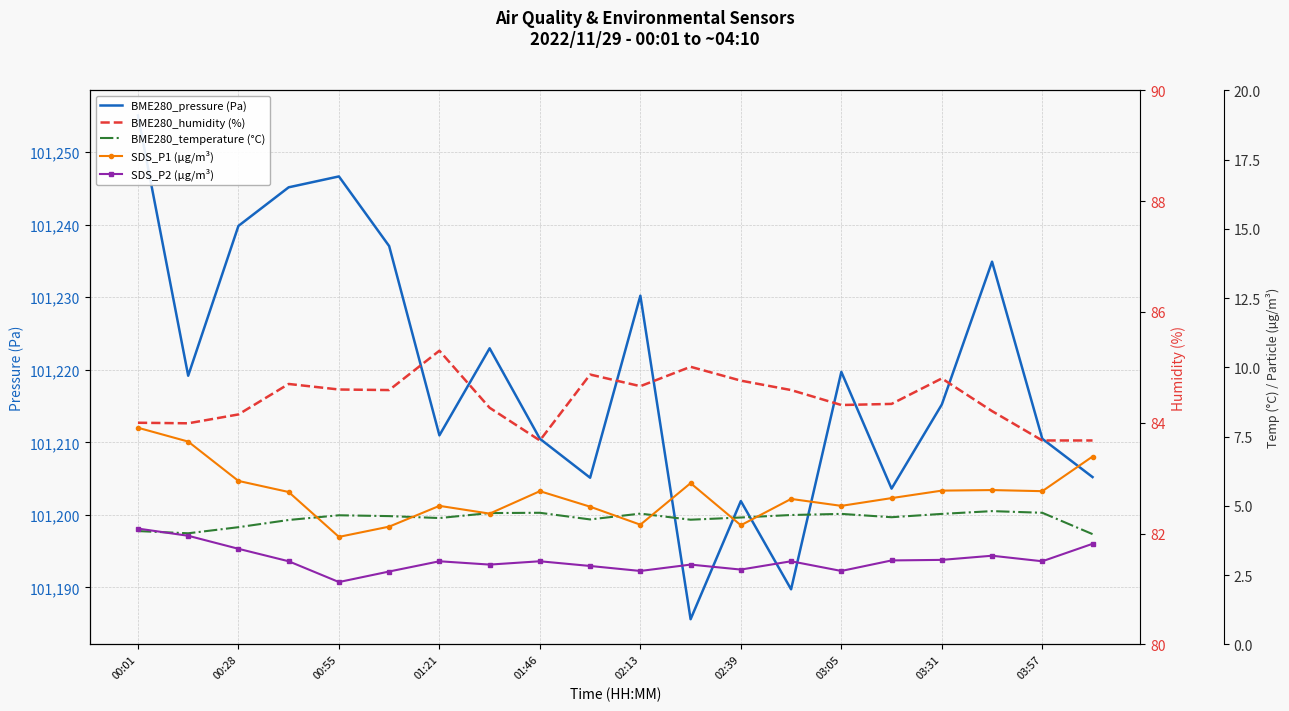

Rank the series by their maximum value, from lowest to highest.

SDS_P2 (µg/m³), BME280_temperature (°C), SDS_P1 (µg/m³), BME280_humidity (%), BME280_pressure (Pa)